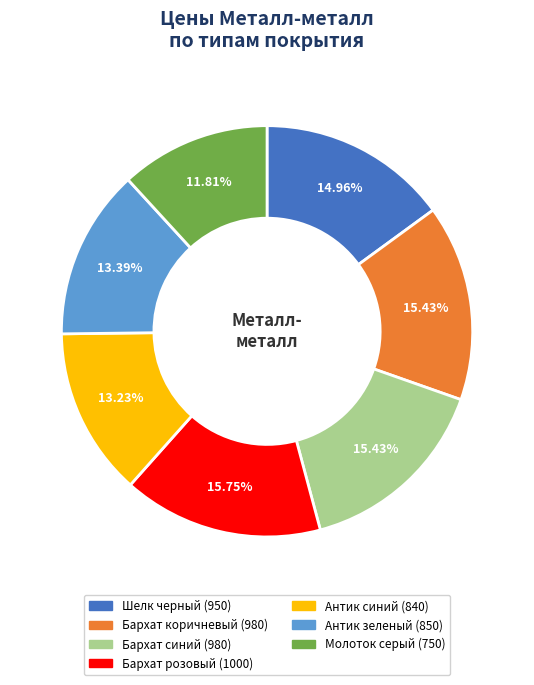

Do Бархат розовый and Антик зеленый together represent more than half of the pie?

No